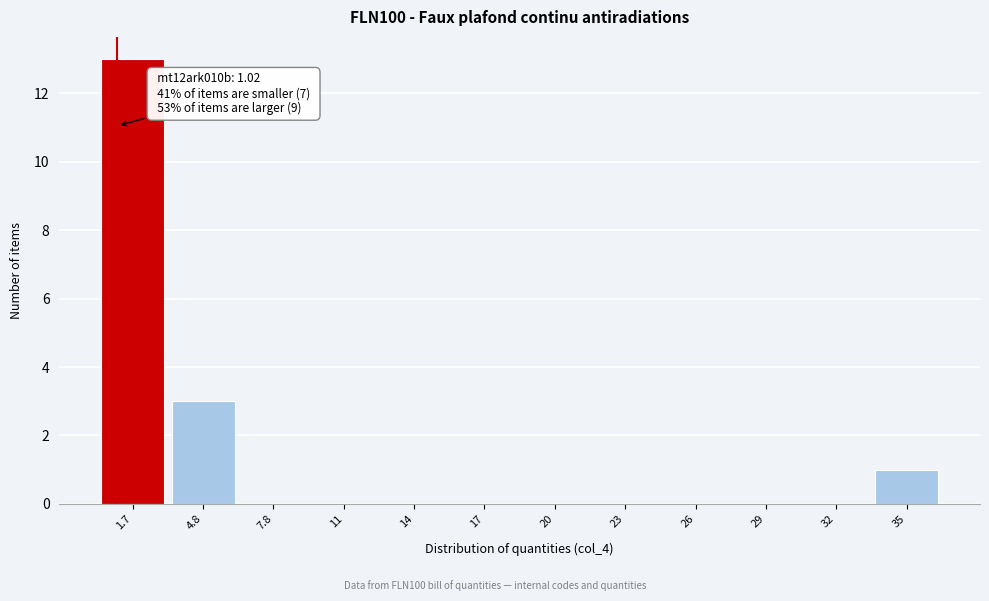

Reading right to left, list all the values displayed in this chart.

35=1	32=0	29=0	26=0	23=0	20=0	17=0	14=0	11=0	7.8=0	4.8=3	1.7=13